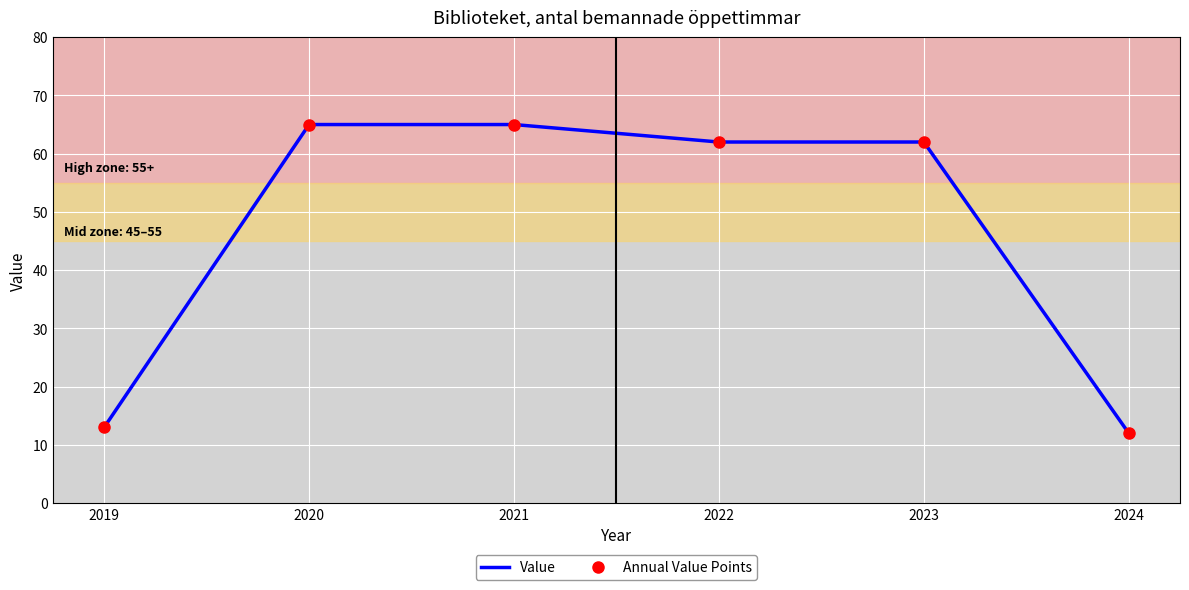

Between 2020 and 2021, which is larger?

2020